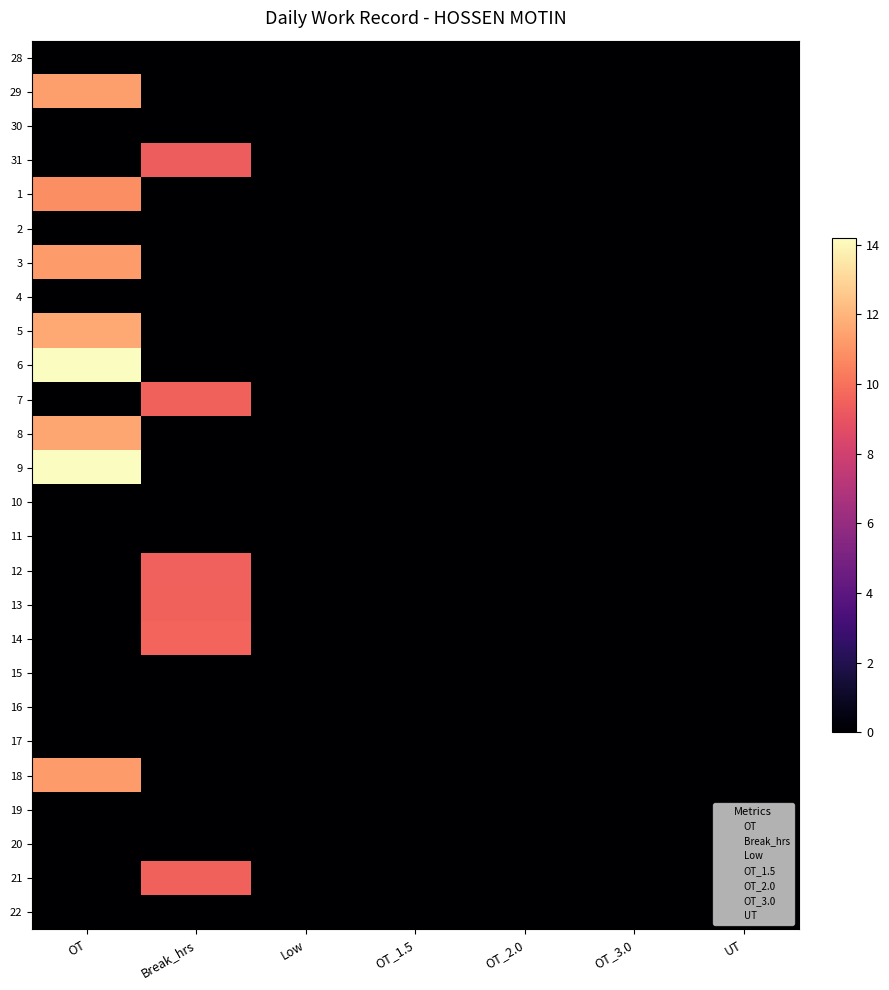

Rank the series by their maximum value, from lowest to highest.

28, 30, 2, 4, 10, 11, 15, 16, 17, 19, 20, 22, 31, 12, 7, 13, 21, 14, 1, 3, 18, 29, 8, 5, 6, 9